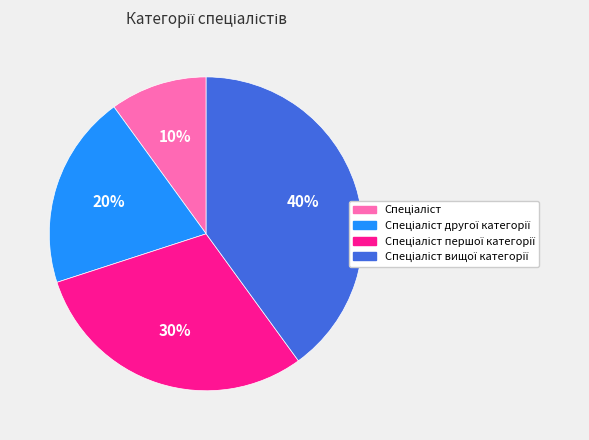

To the nearest percent, what is the average slice percentage?

25%